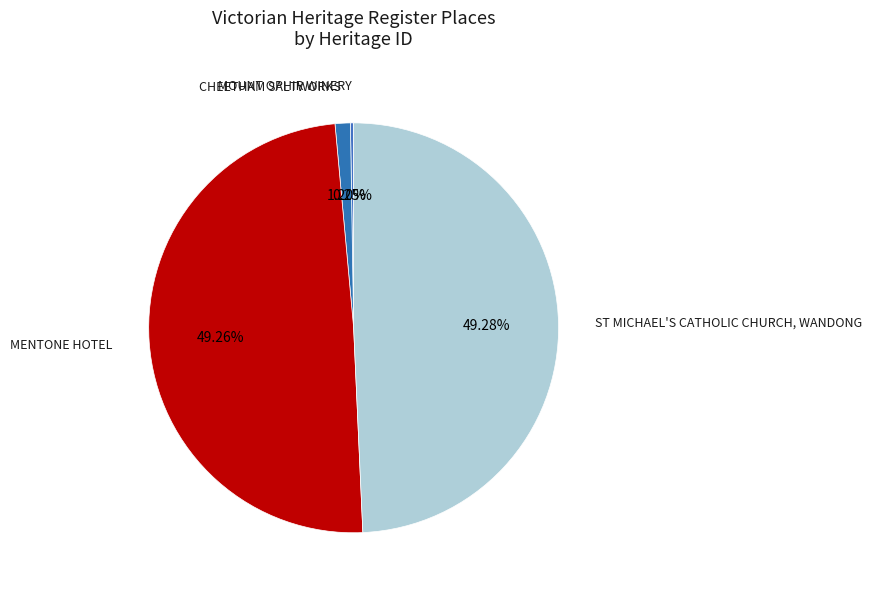

Is there any slice that represents more than half of the pie?

No